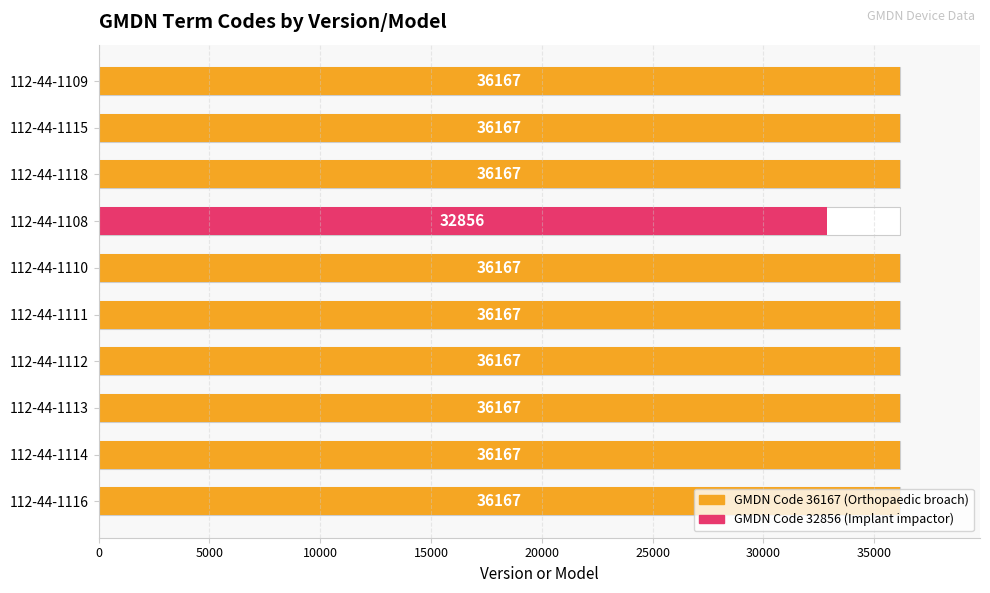

The value at 112-44-1114 is 51984. True or false?

False